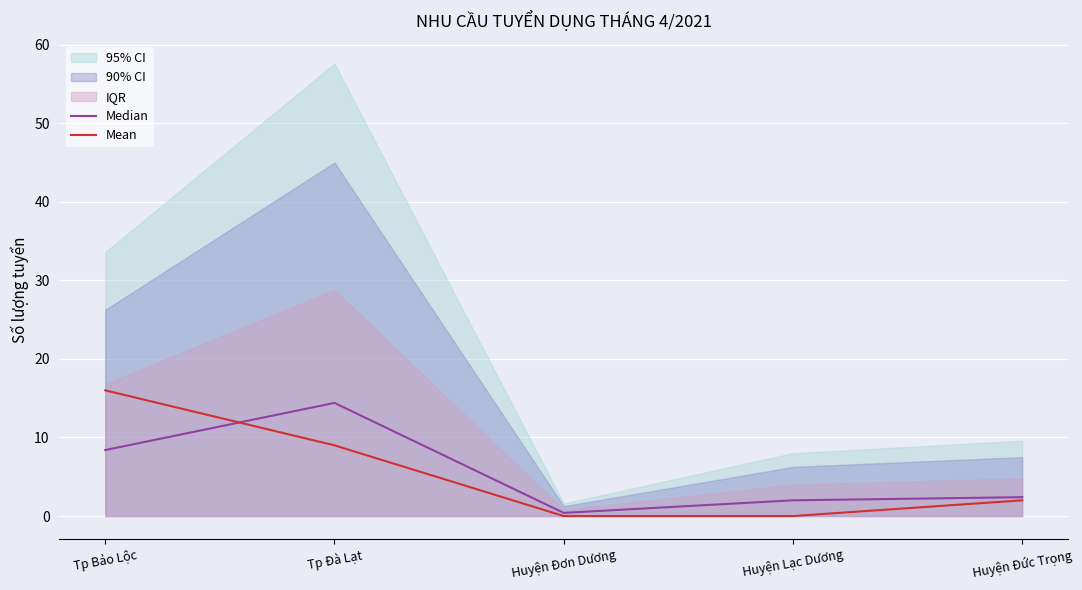

What is the difference between the second highest and second lowest values in the Mean series?

9.0